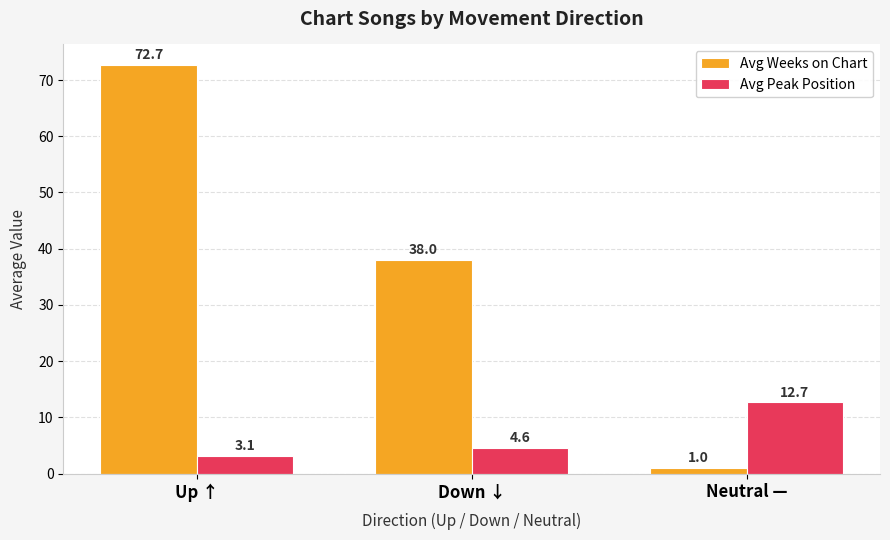

Which label corresponds to the smallest value in the chart?

Neutral —